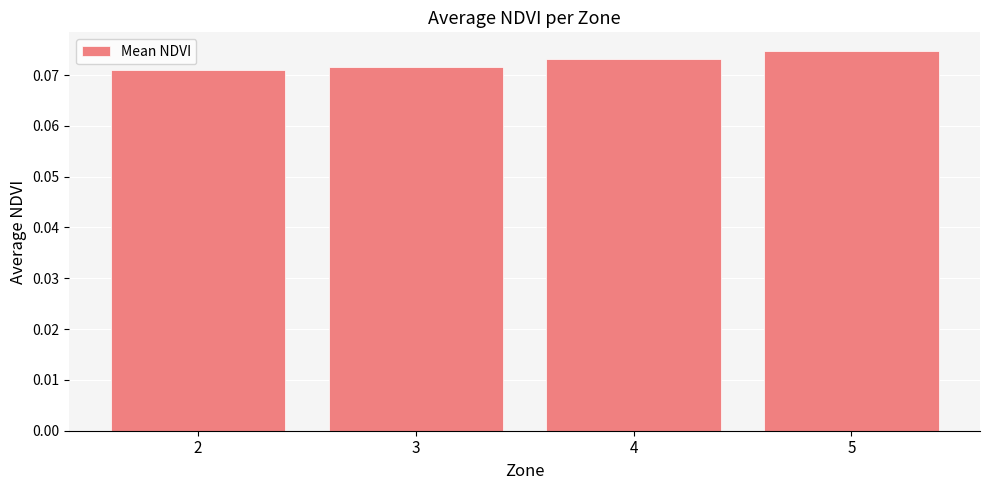

Which category has the lowest value across all series?

2